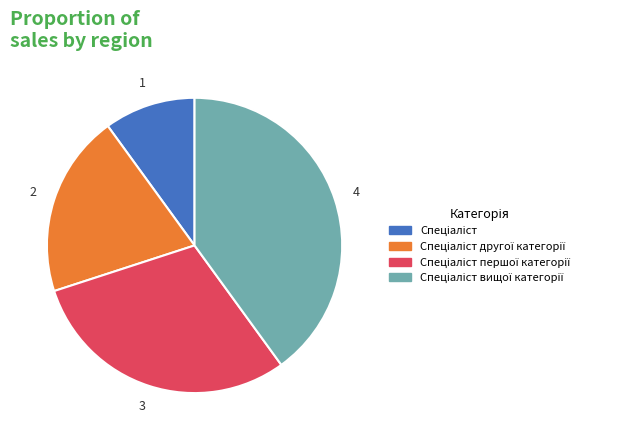

Is there any slice that represents more than half of the pie?

No